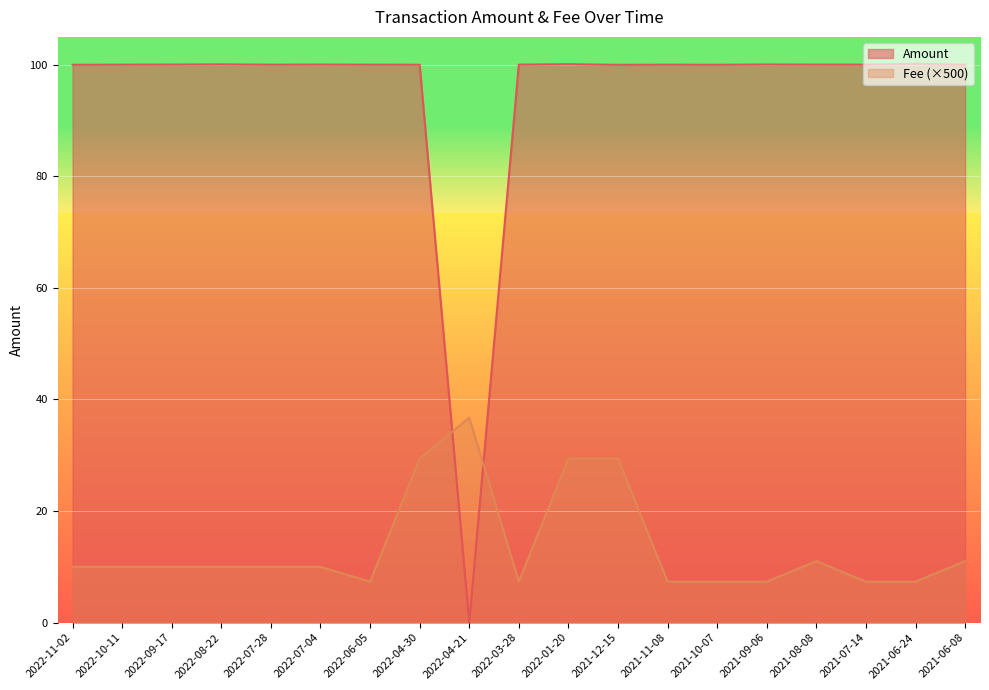

At which category does Amount reach its first local peak?

2022-08-22